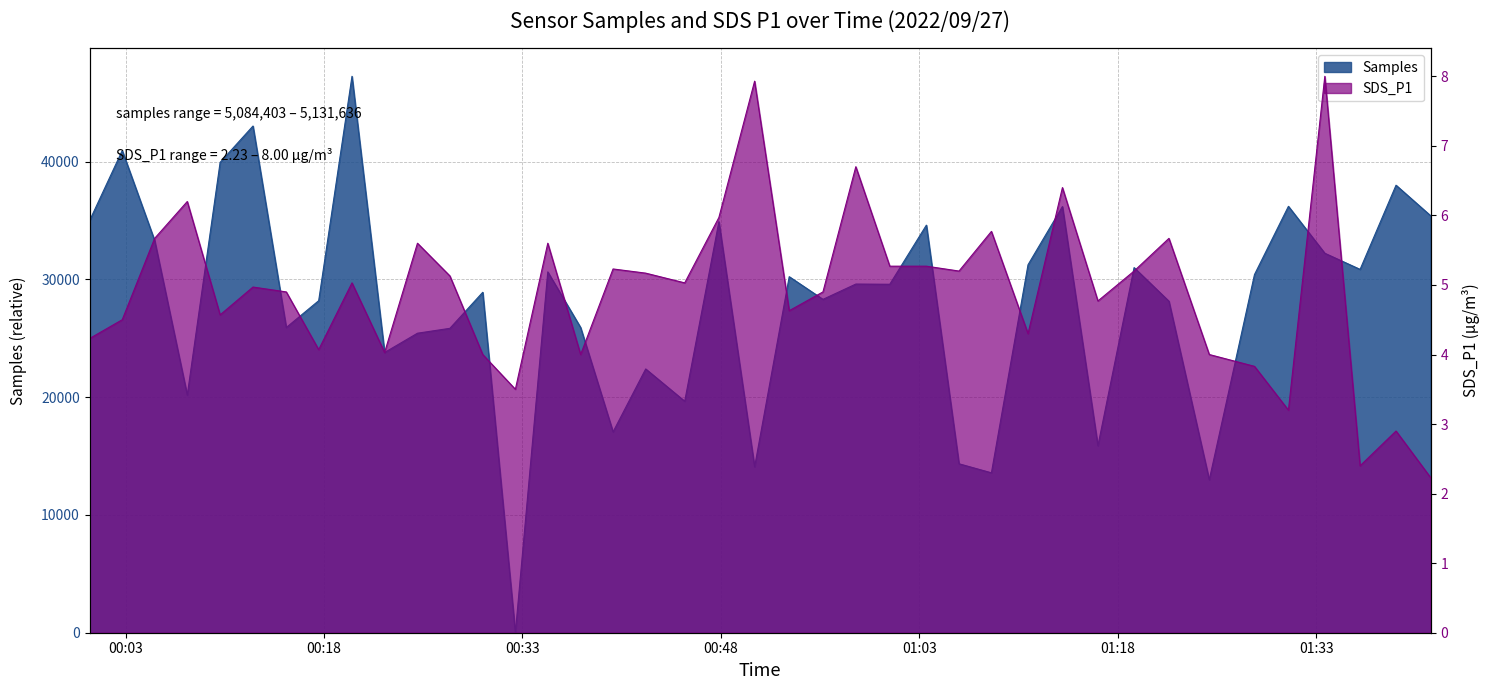

What position from the left is 2022/09/27 01:24:55?

34